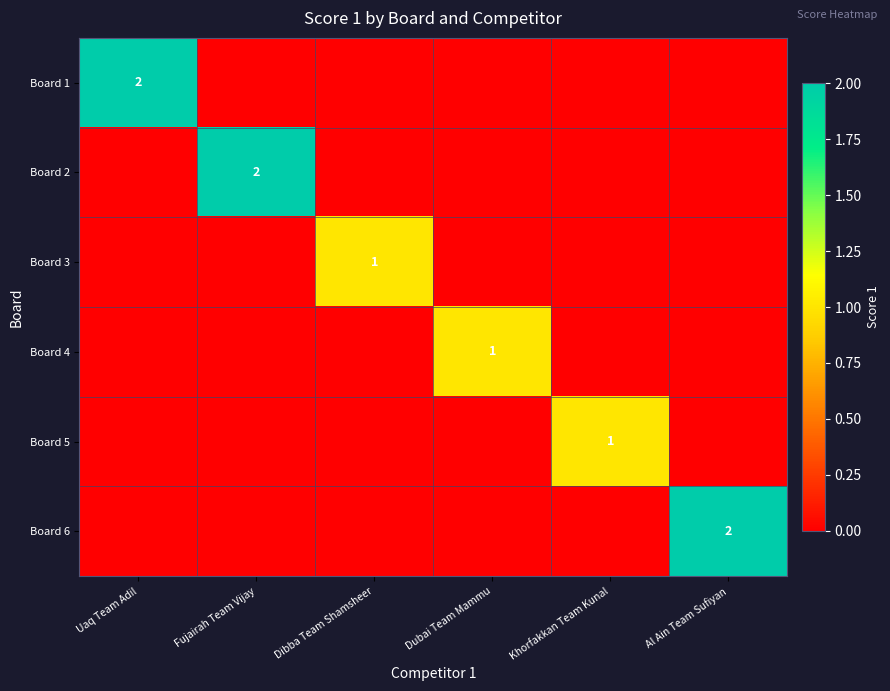

The Board 2 series shows 4 at Fujairah Team Vijay. True or false?

False